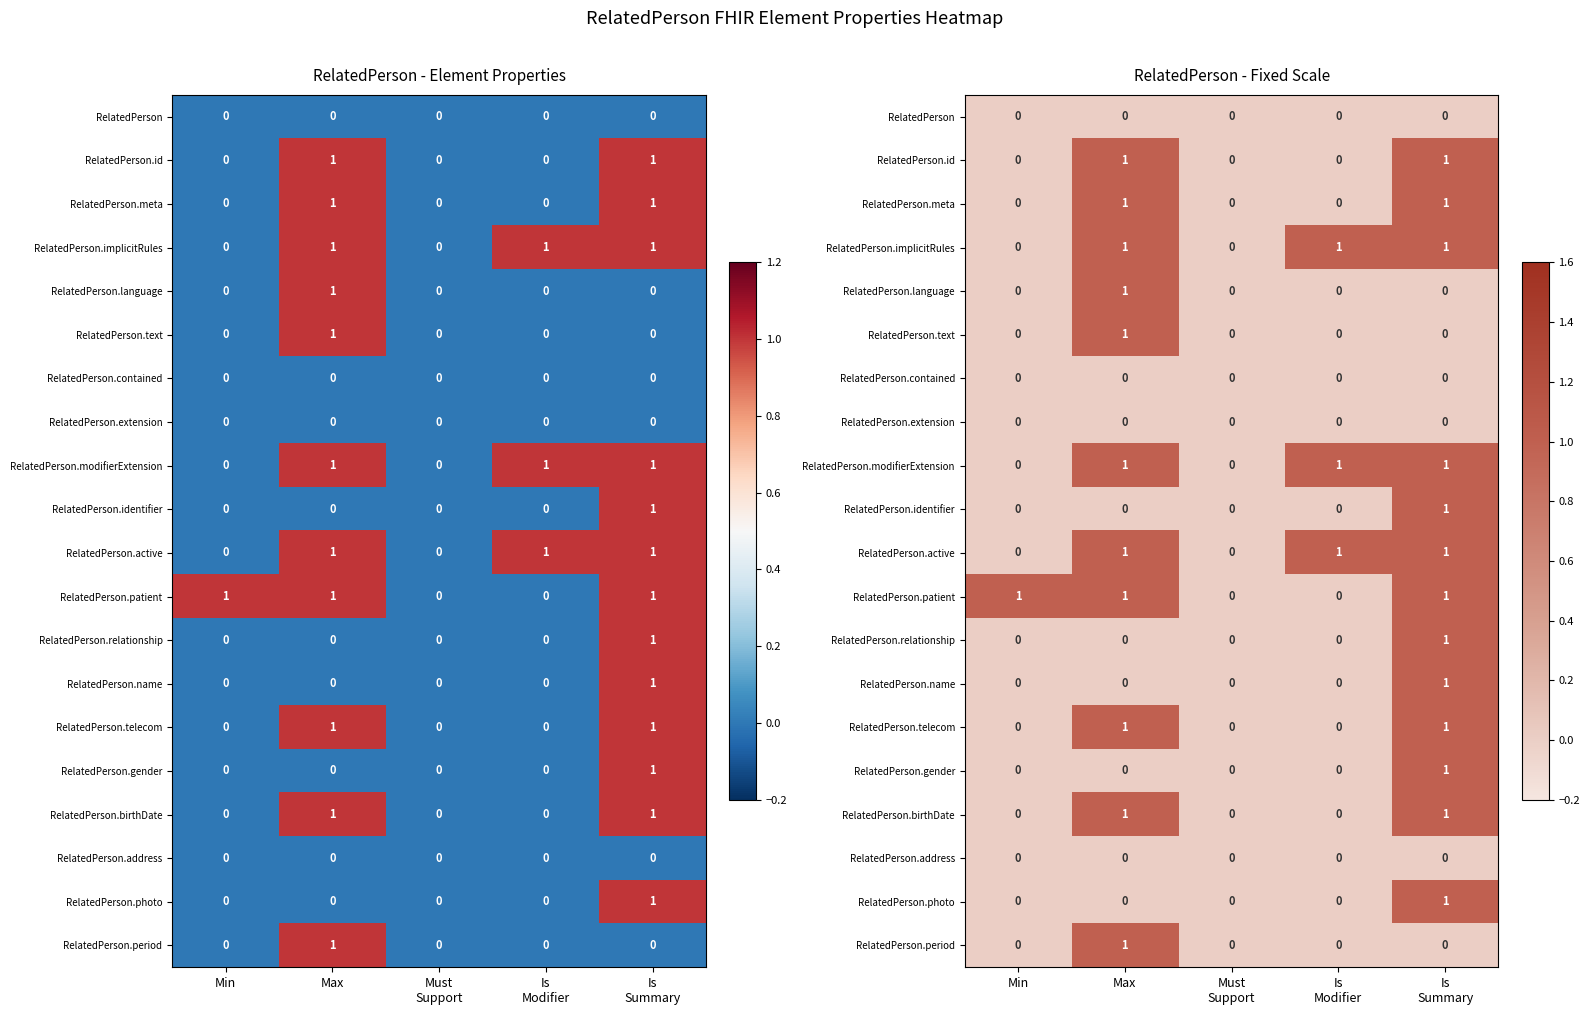

Which category has the highest value across all series?

Max